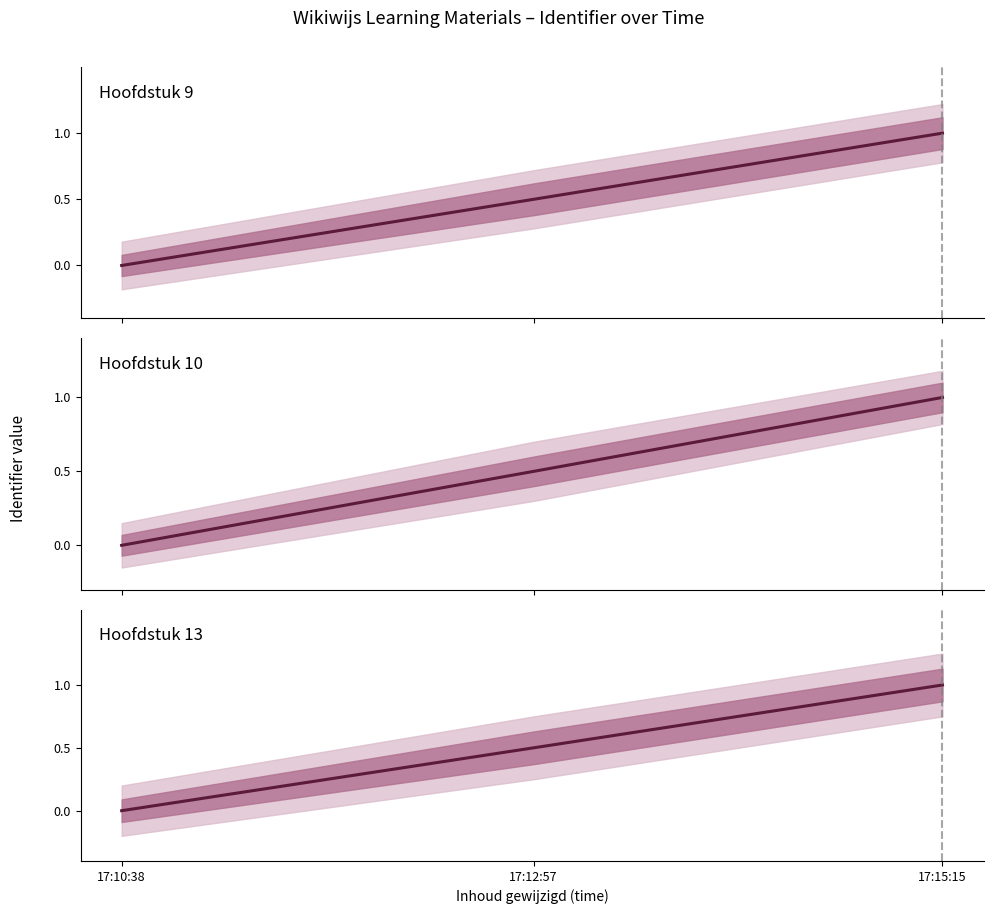

At 17:10:38, list the series in order from smallest to largest.

Hoofdstuk 9, Hoofdstuk 10, Hoofdstuk 13